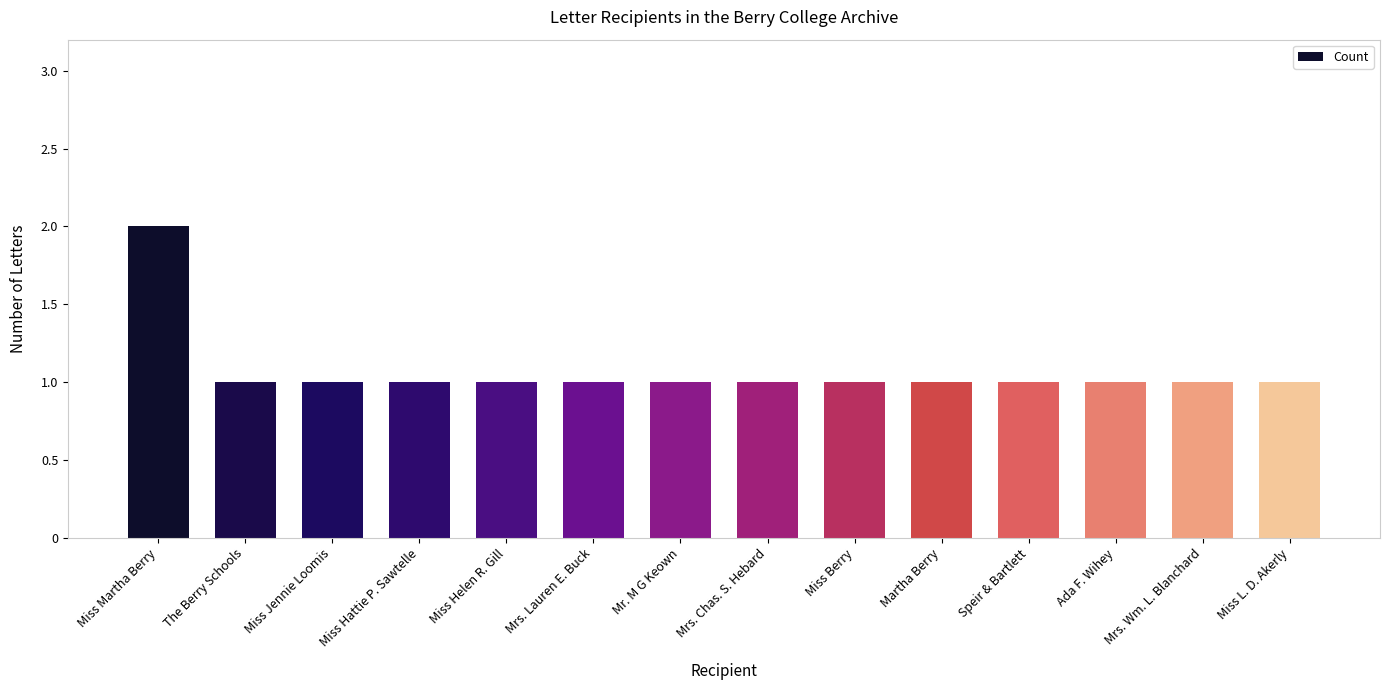

What is the average value?

1